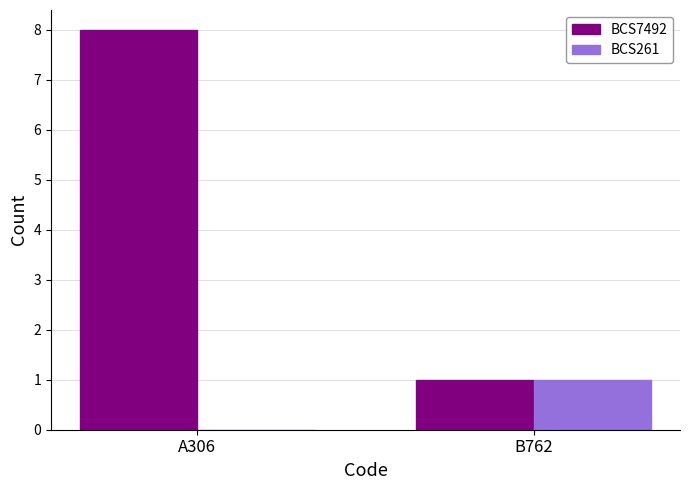

What is the highest value of the BCS261 series?

1